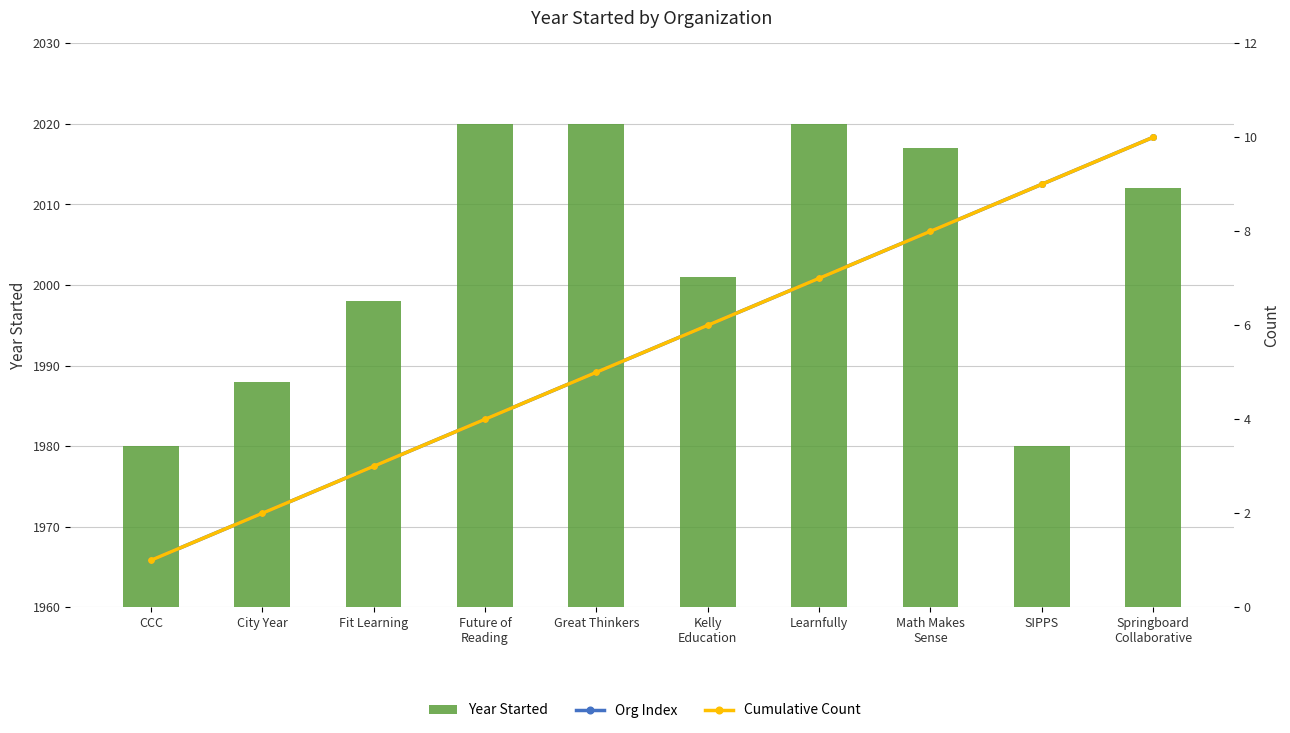

At which category is the sum across all series the highest?

Learnfully